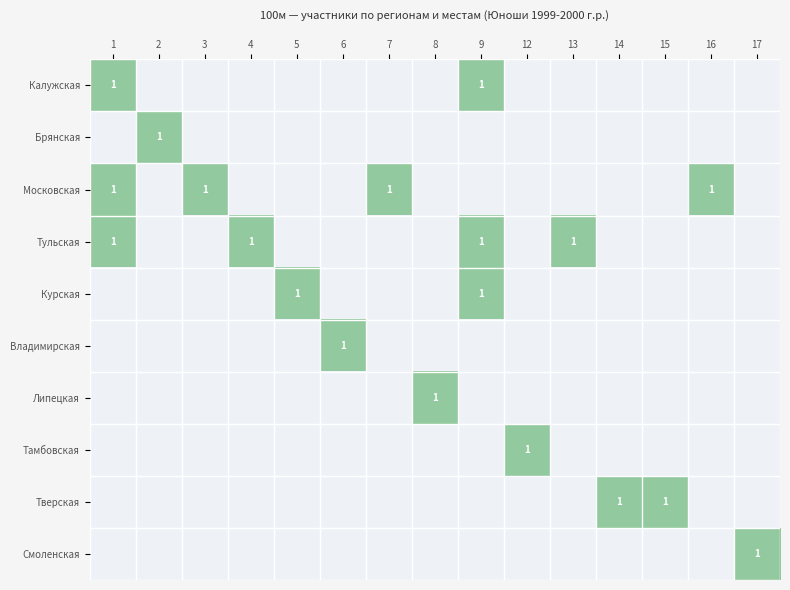

What is the maximum value shown in the chart?

1